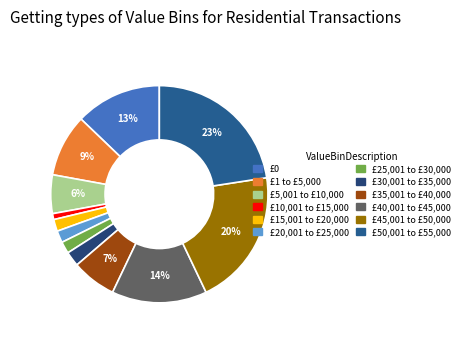

Is there a majority slice in this chart?

No